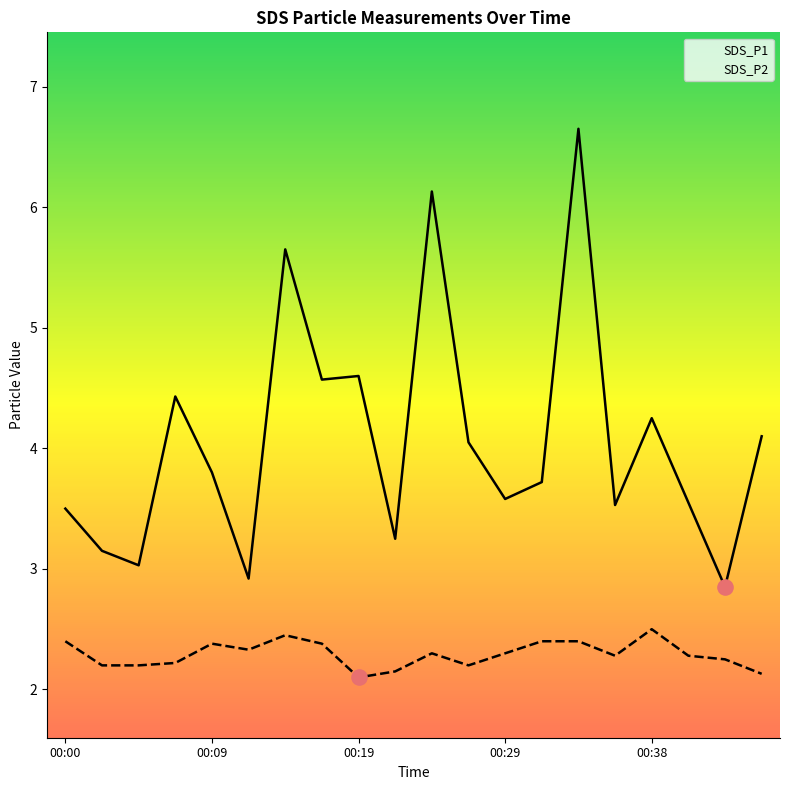

At which category is the sum across all series the highest?

00:34